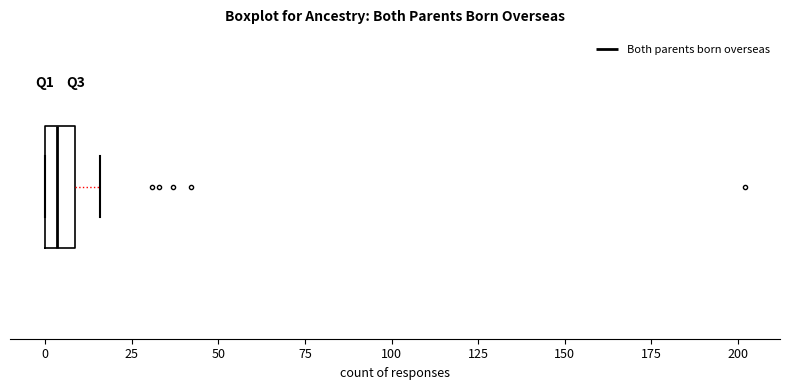

Where is the right edge of the box on the x-axis? The values are not printed on the chart, so give them approximately, as read against the axis.

10